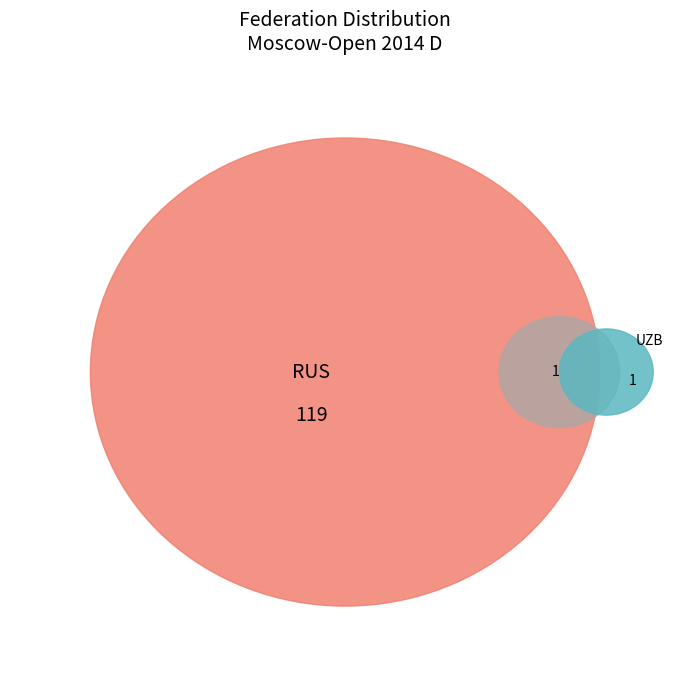

To the nearest percent, what is the combined percentage of LAT and UZB?

2%